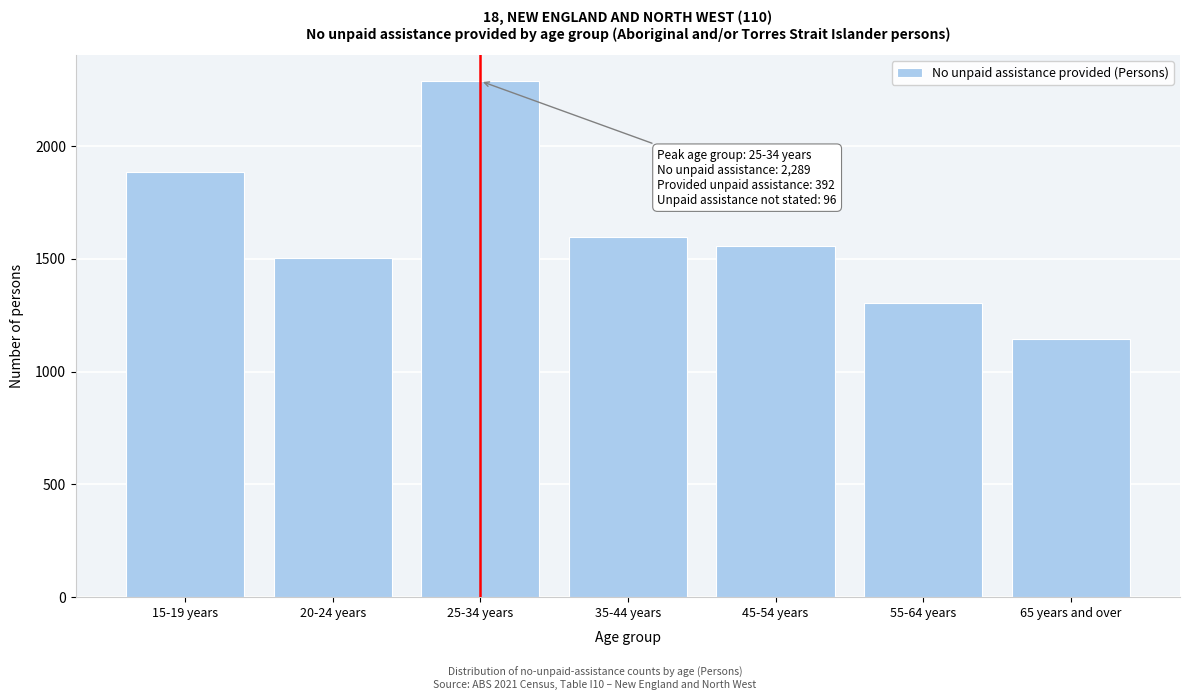

Reading right to left, list all the values displayed in this chart.

65 years and over=1147	55-64 years=1303	45-54 years=1556	35-44 years=1597	25-34 years=2289	20-24 years=1504	15-19 years=1886